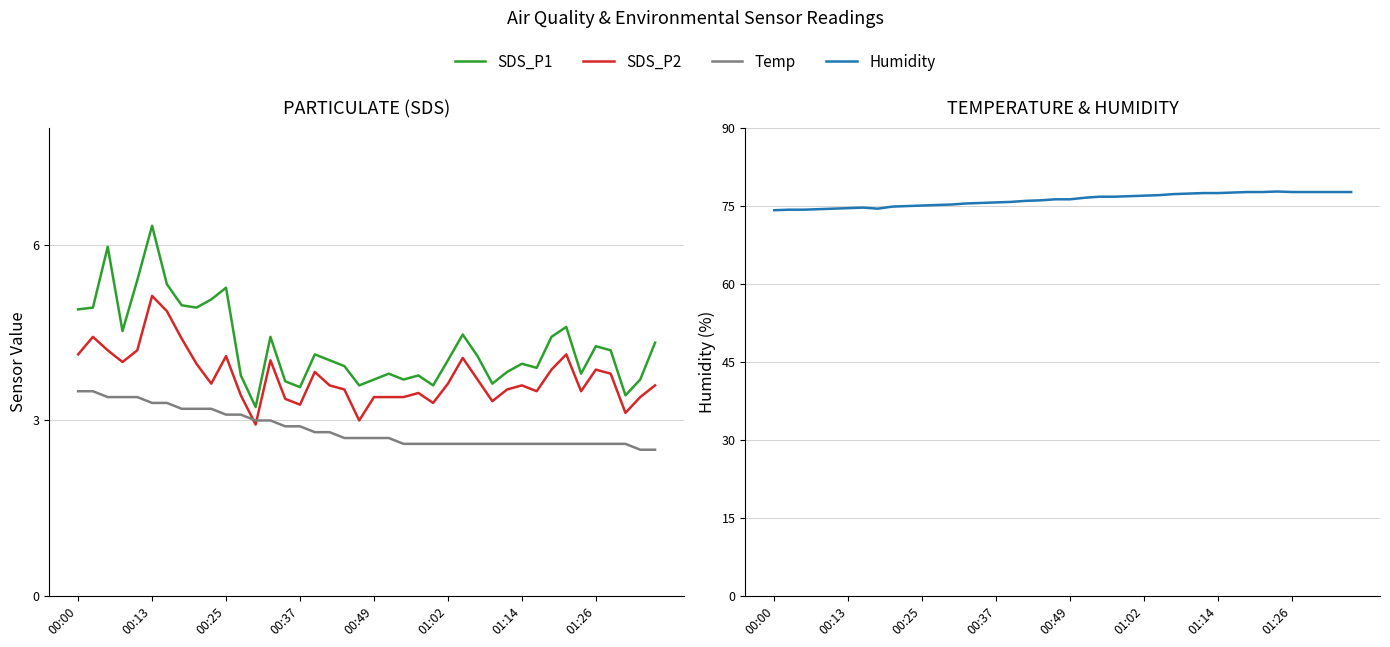

Which series has the largest total across all categories?

Humidity